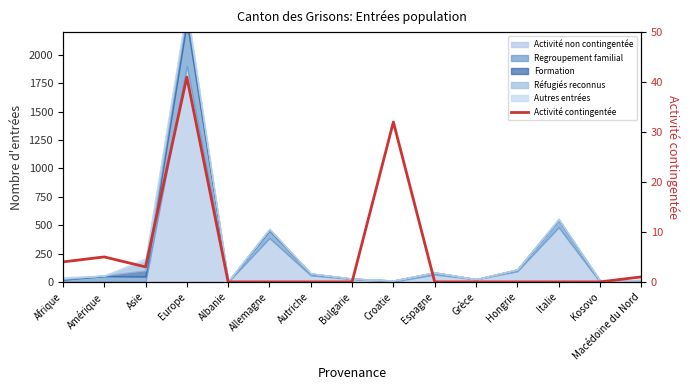

What is the difference between the second highest and second lowest values?

32